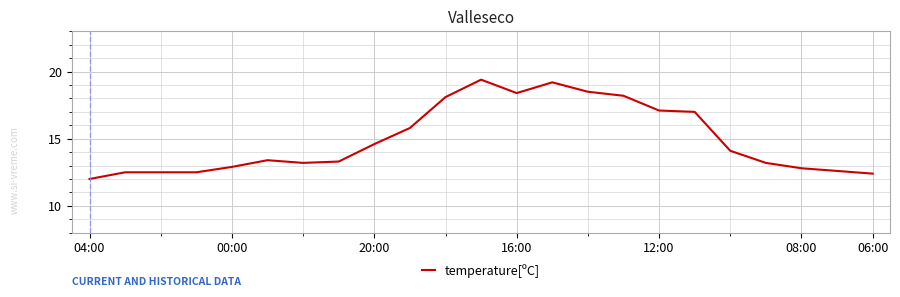

What is the smallest value displayed?

12.0